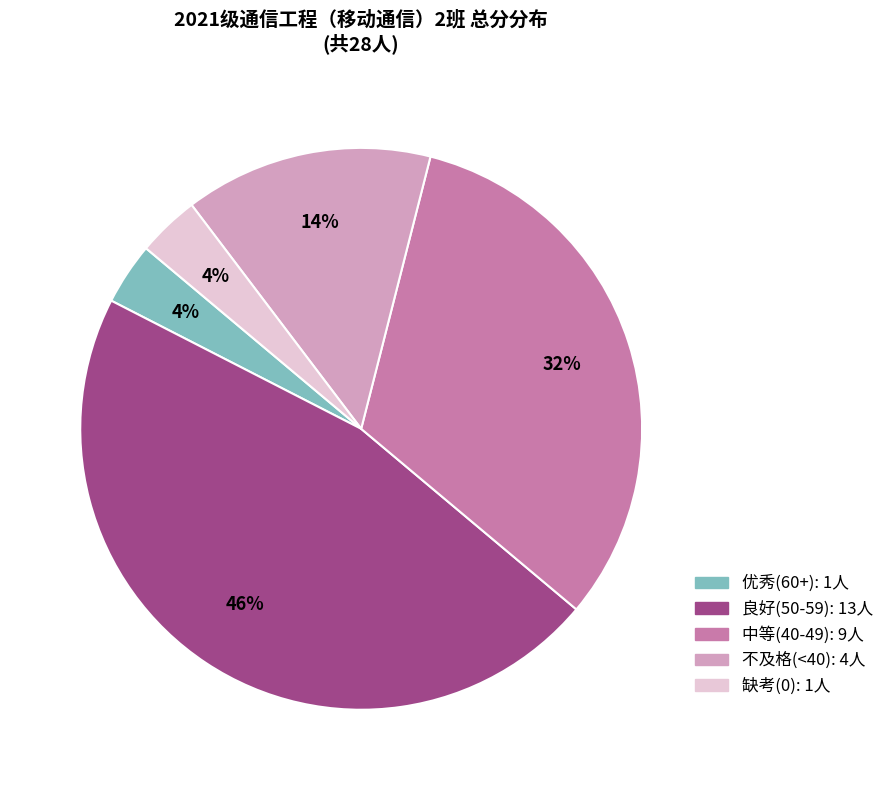

Is there a majority slice in this chart?

No